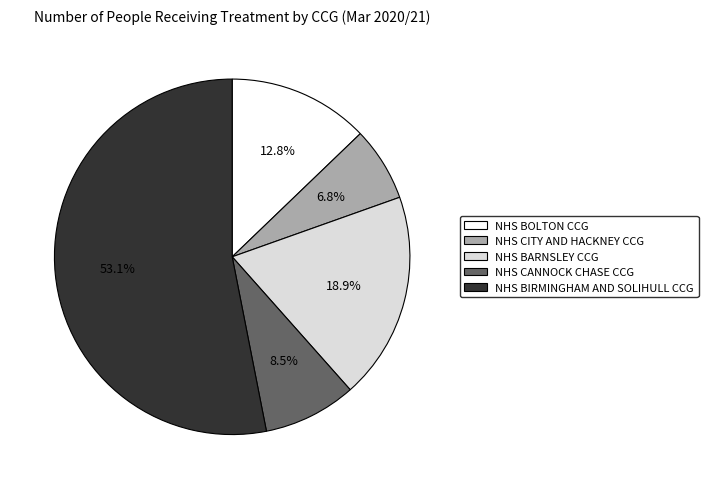

Do NHS CITY AND HACKNEY CCG and NHS BOLTON CCG together represent more than half of the pie?

No